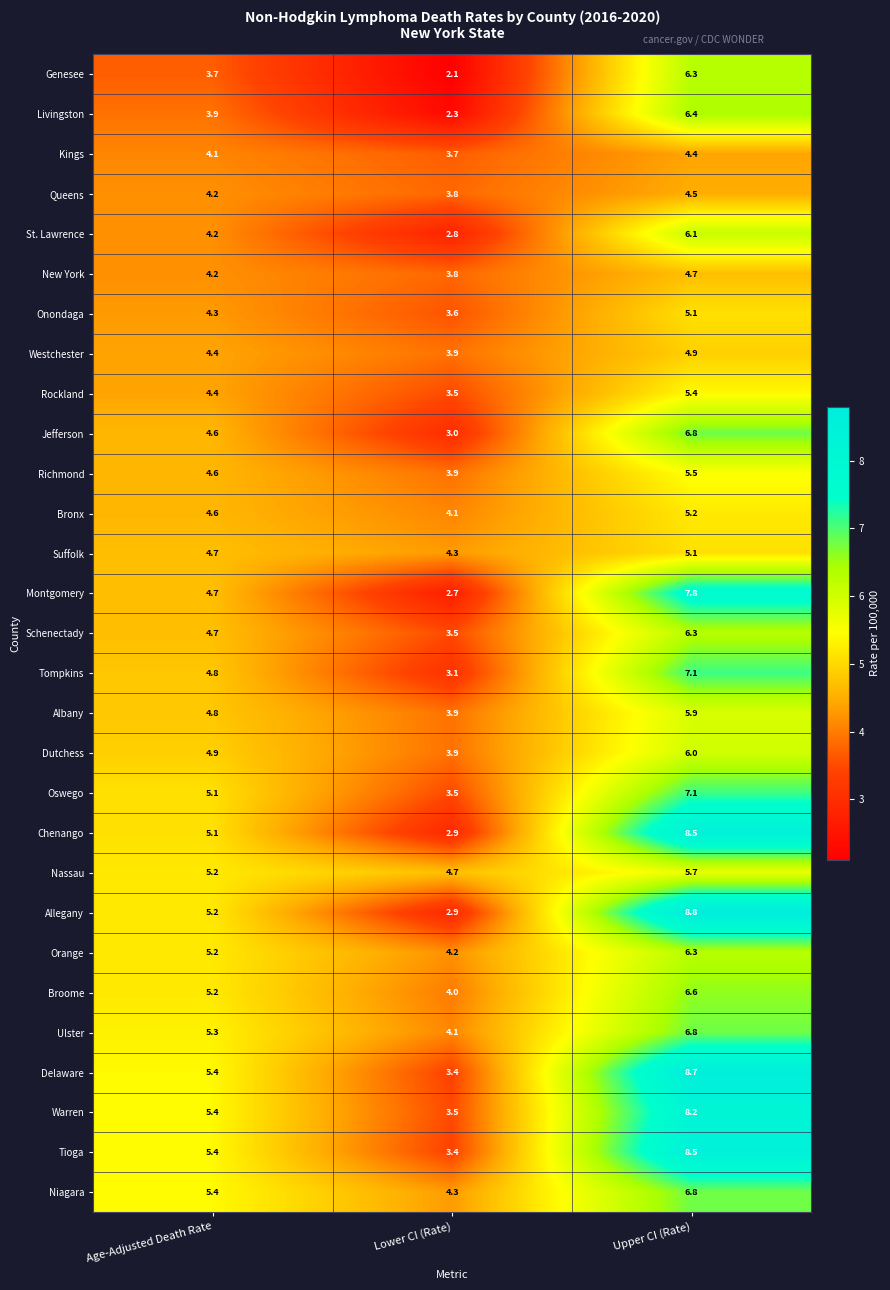

At which category does the chart reach its minimum across all series?

Lower CI (Rate)